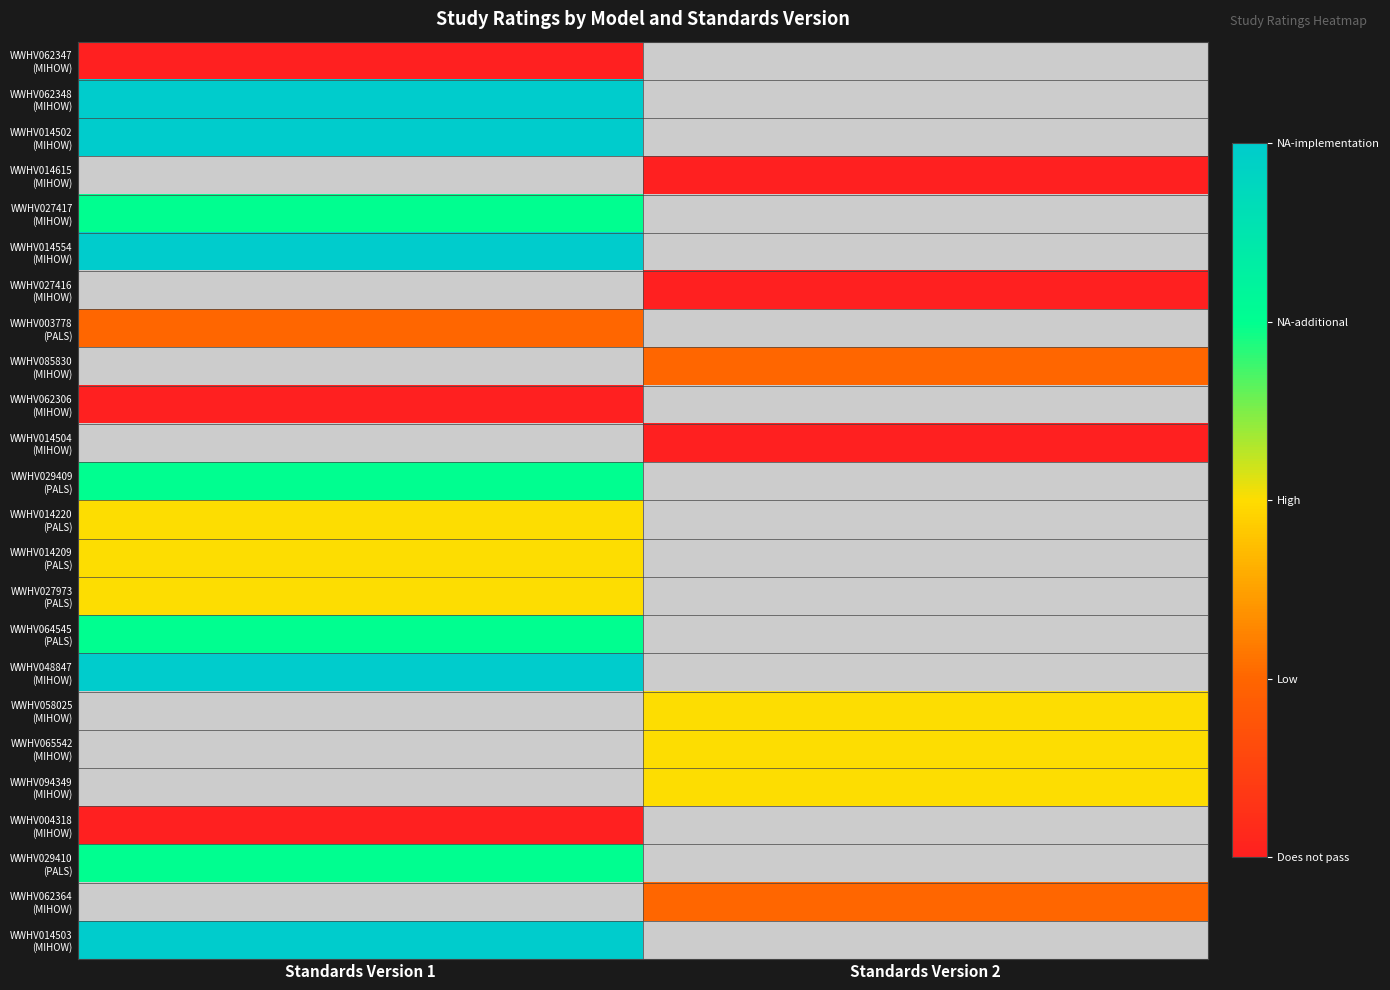

Rank the series at Standards Version 1 from lowest to highest value.

WWHV062347 (MIHOW), WWHV062348 (MIHOW), WWHV014502 (MIHOW), WWHV014615 (MIHOW), WWHV027417 (MIHOW), WWHV014554 (MIHOW), WWHV027416 (MIHOW), WWHV003778 (PALS), WWHV085830 (MIHOW), WWHV062306 (MIHOW), WWHV014504 (MIHOW), WWHV004318 (MIHOW), WWHV014220 (PALS), WWHV014209 (PALS), WWHV027973 (PALS), WWHV029409 (PALS), WWHV064545 (PALS), WWHV048847 (MIHOW), WWHV058025 (MIHOW), WWHV065542 (MIHOW), WWHV094349 (MIHOW), WWHV029410 (PALS), WWHV062364 (MIHOW), WWHV014503 (MIHOW)